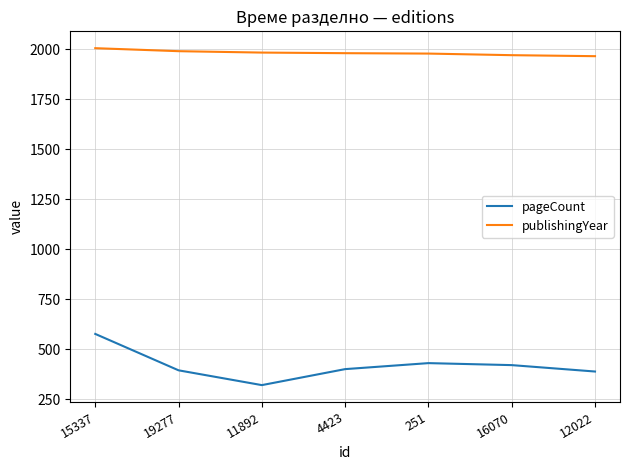

Which series has the largest total across all categories?

publishingYear